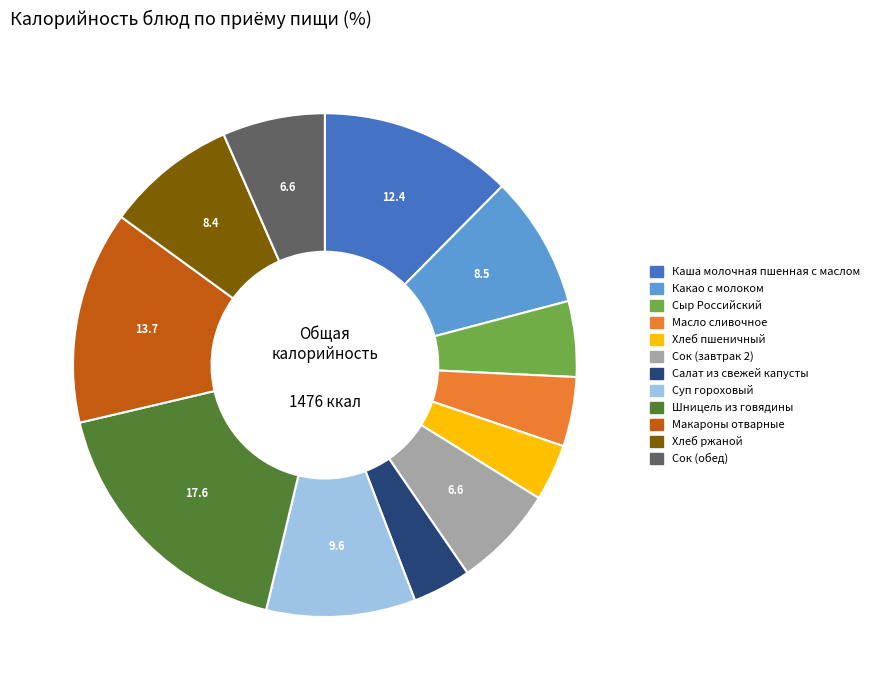

Combined, do Какао с молоком and Суп гороховый account for over 50%?

No